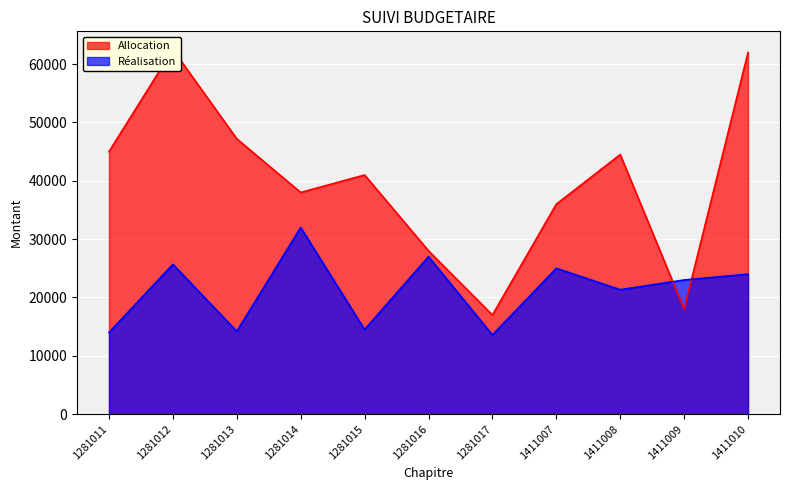

What is the sum of all Allocation values?

439200